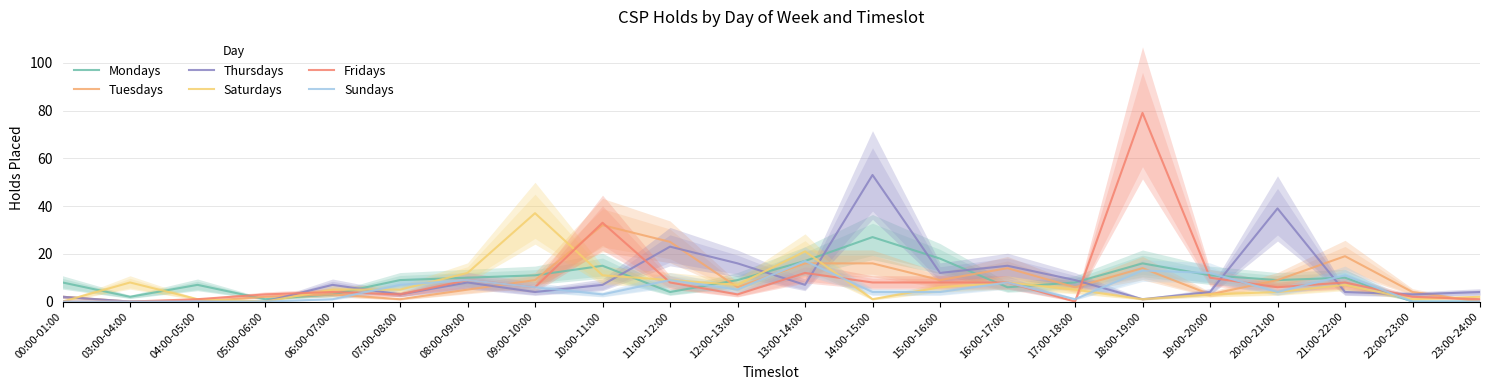

What is the sum of all Mondays values?

201